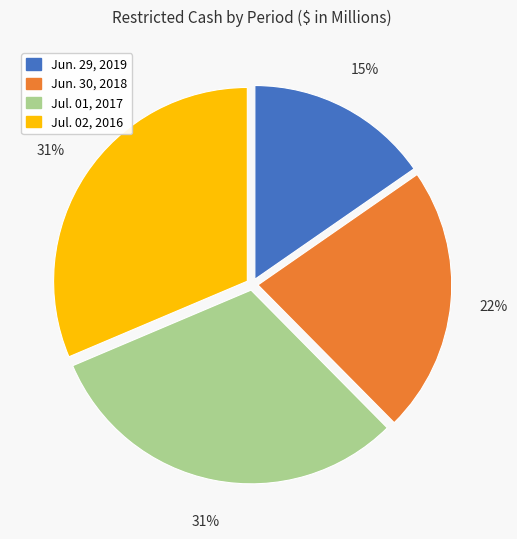

To the nearest percent, what is the difference between the largest and smallest slice percentages?

16%